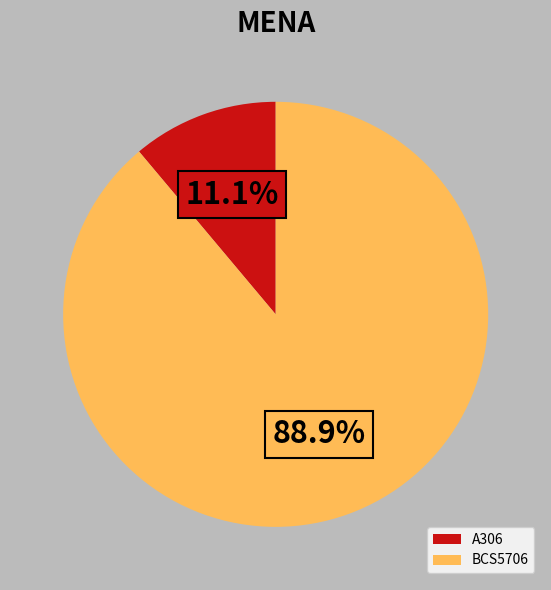

To the nearest percent, what percentage of the pie is A306?

11%